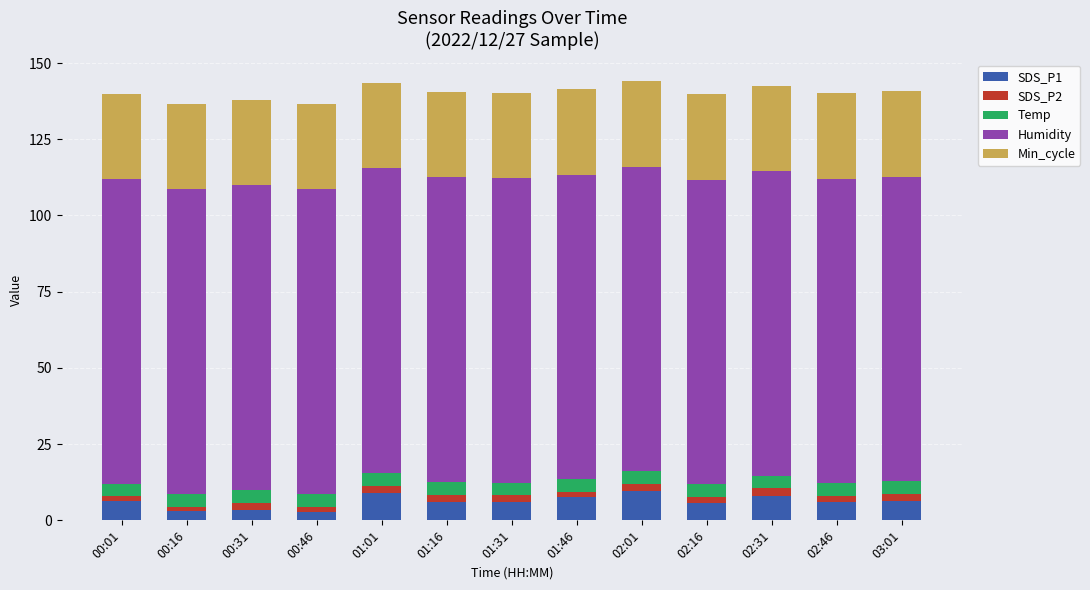

How many data points does each series have?

13